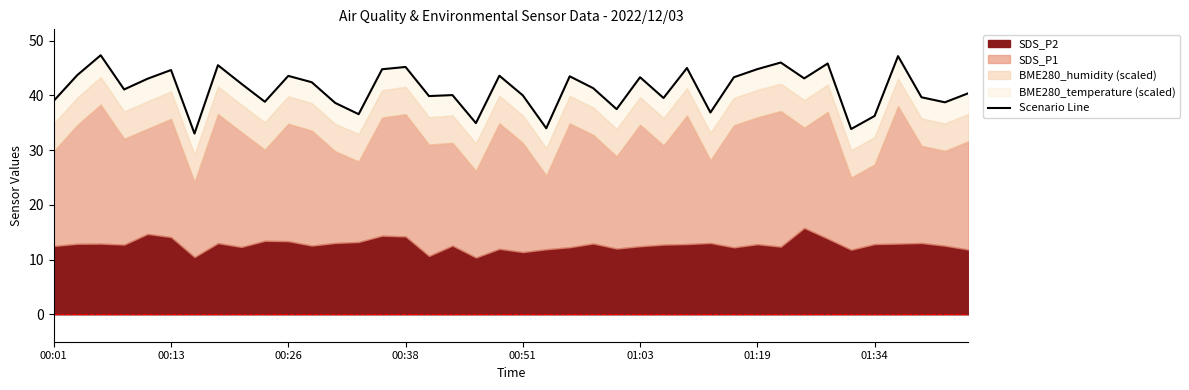

What is the label of the 40th point from the right?

00:01